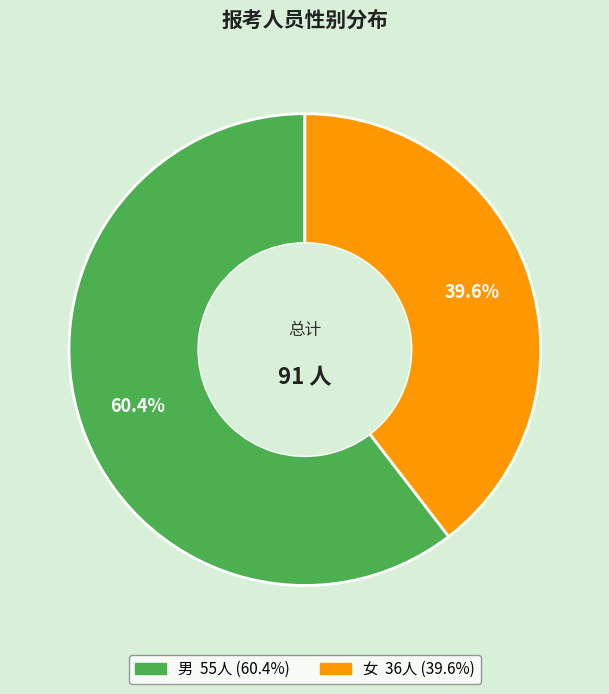

To the nearest percent, what portion does 男 represent?

60%